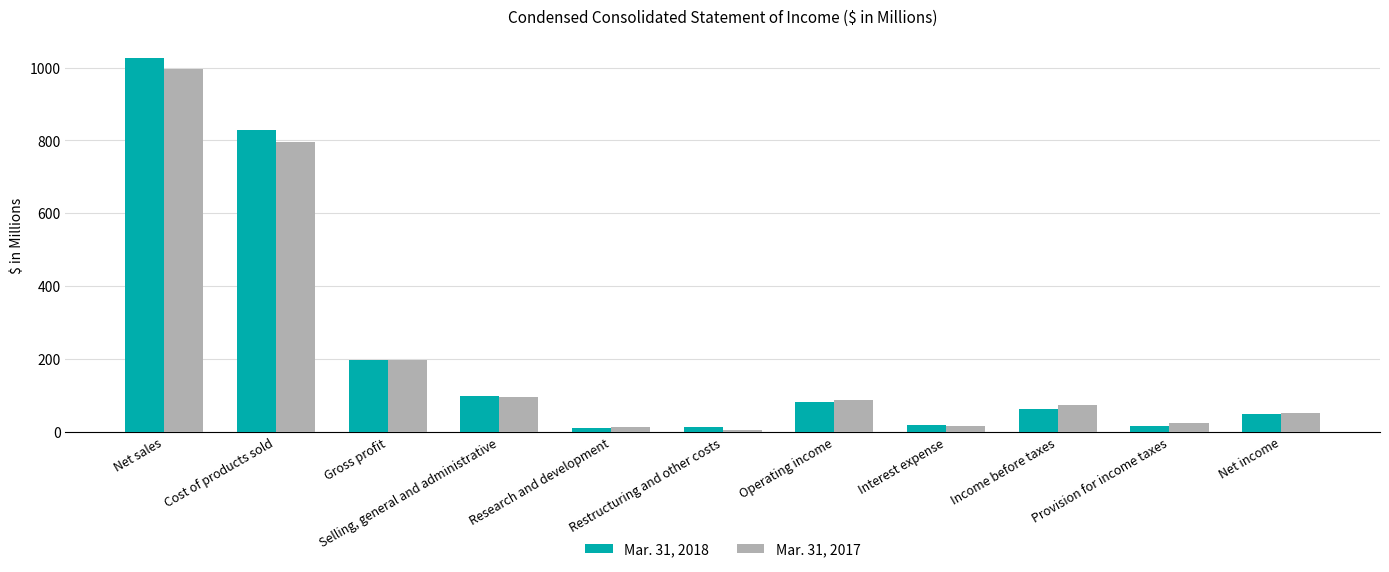

Rank the series at Provision for income taxes from lowest to highest value.

Mar. 31, 2018, Mar. 31, 2017